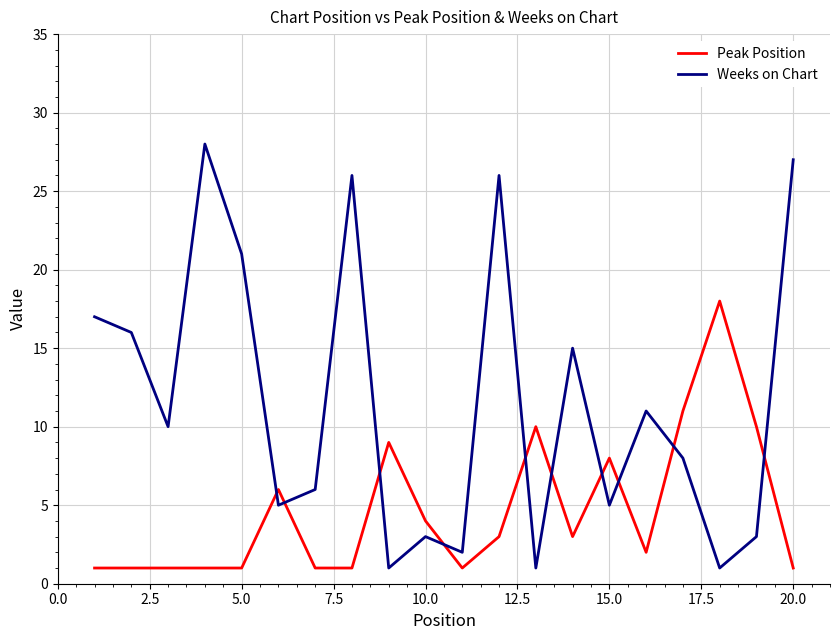

List the series in order of their overall mean, lowest first.

Peak Position, Weeks on Chart